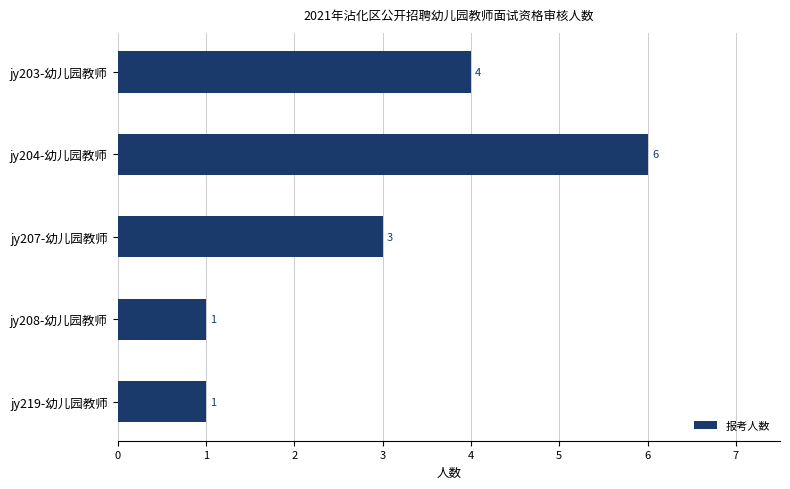

What is the label of the 4th bar from the top?

jy208-幼儿园教师